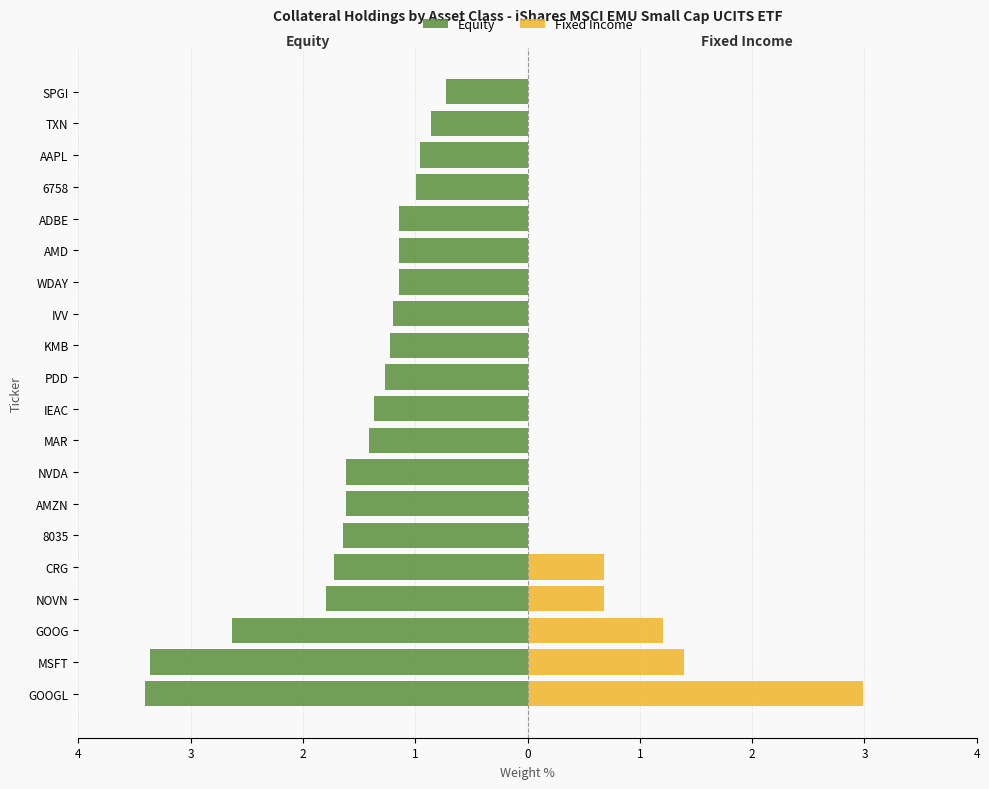

True or false: Equity has a value of -2.3 at 4.

False